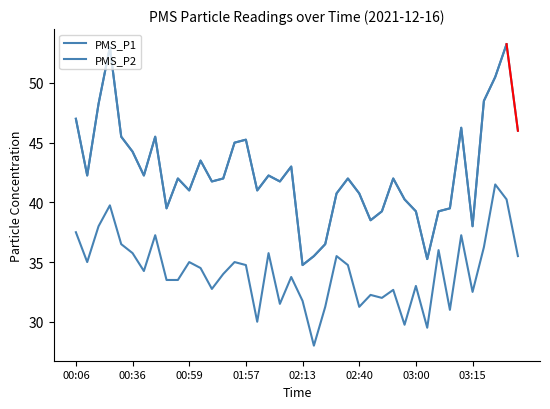

How many lines are shown in the chart?

2